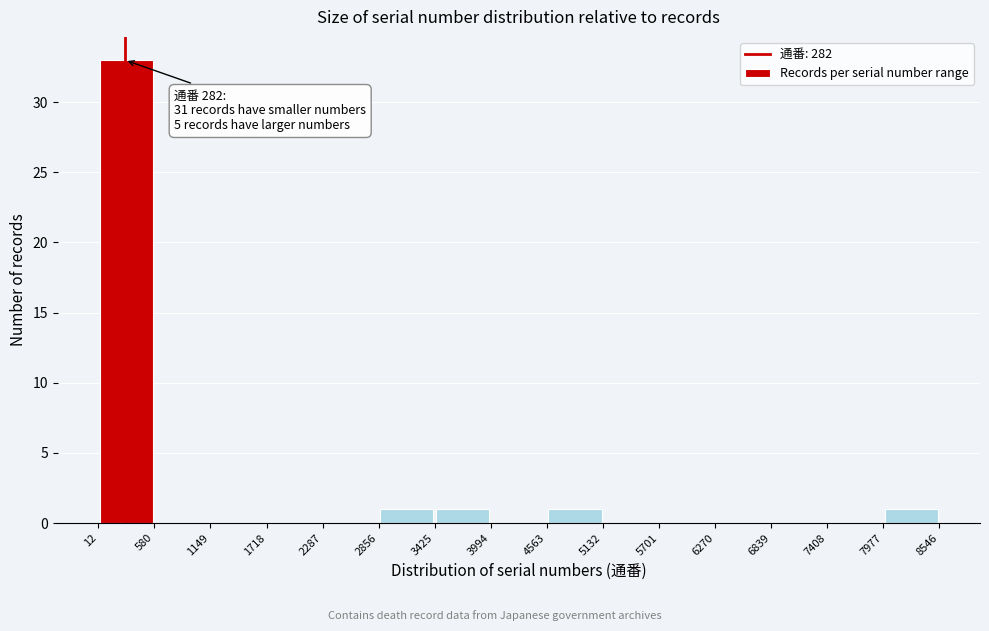

Over which range of the x-axis is the bar tallest?

12 to 580